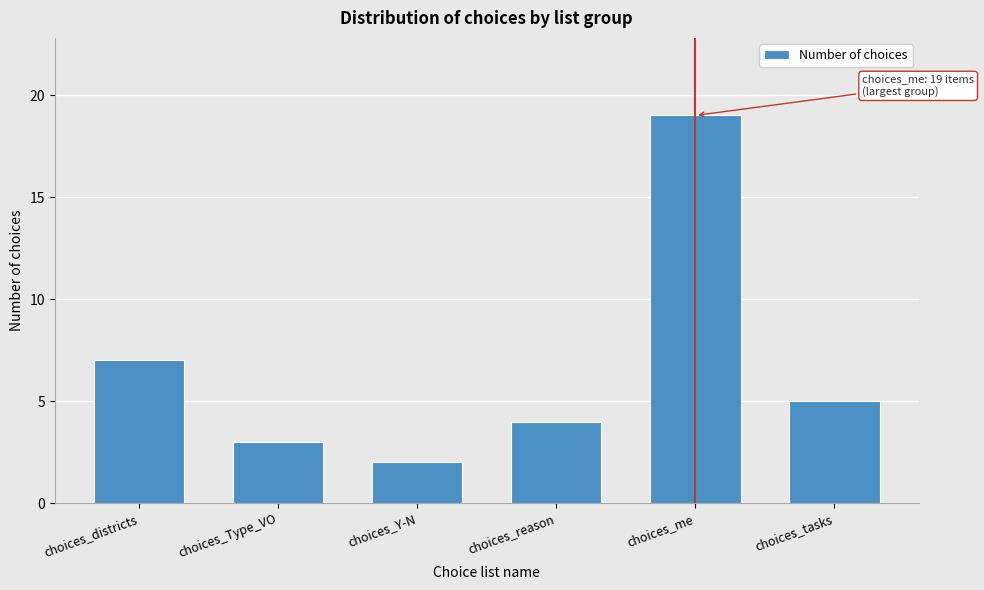

Reading right to left, extract all data points from this chart.

choices_tasks=5	choices_me=19	choices_reason=4	choices_Y-N=2	choices_Type_VO=3	choices_districts=7